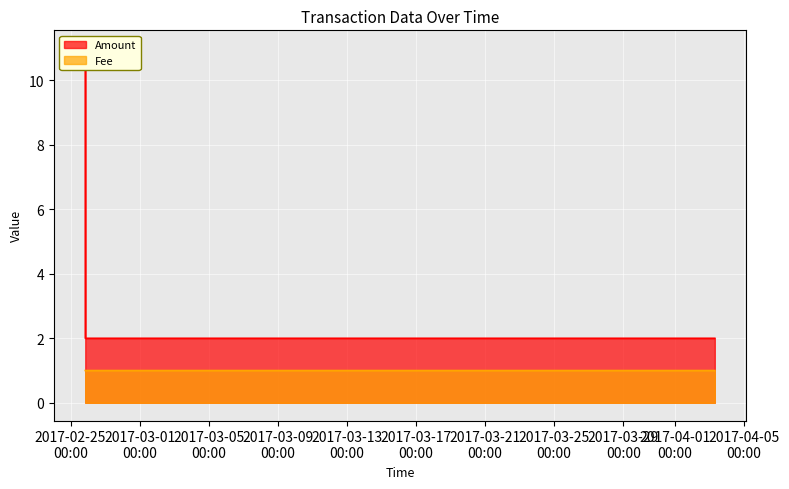

What is the lowest value of the Fee series?

1.0